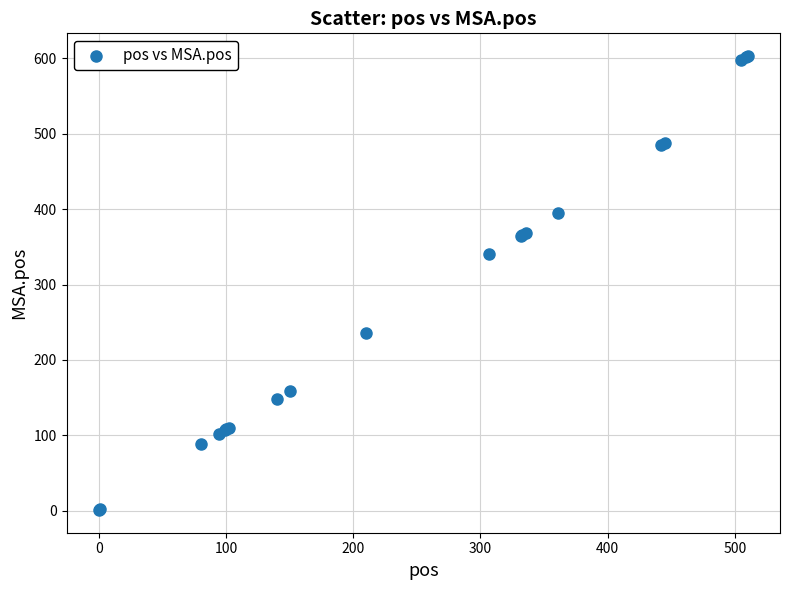

What Y value in the scatter plot is closest to 302?

340